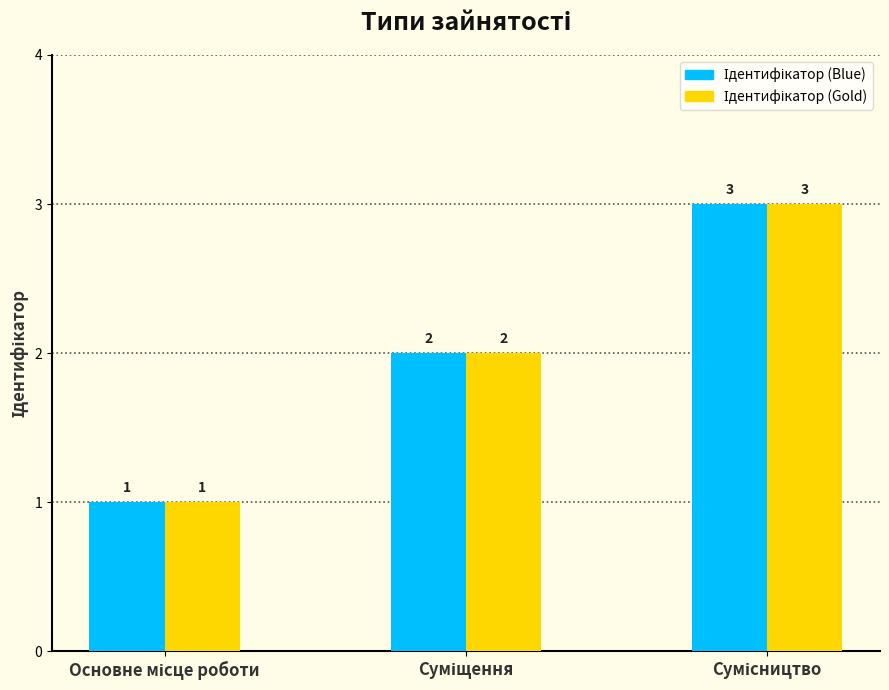

Count the number of categories in the chart.

3